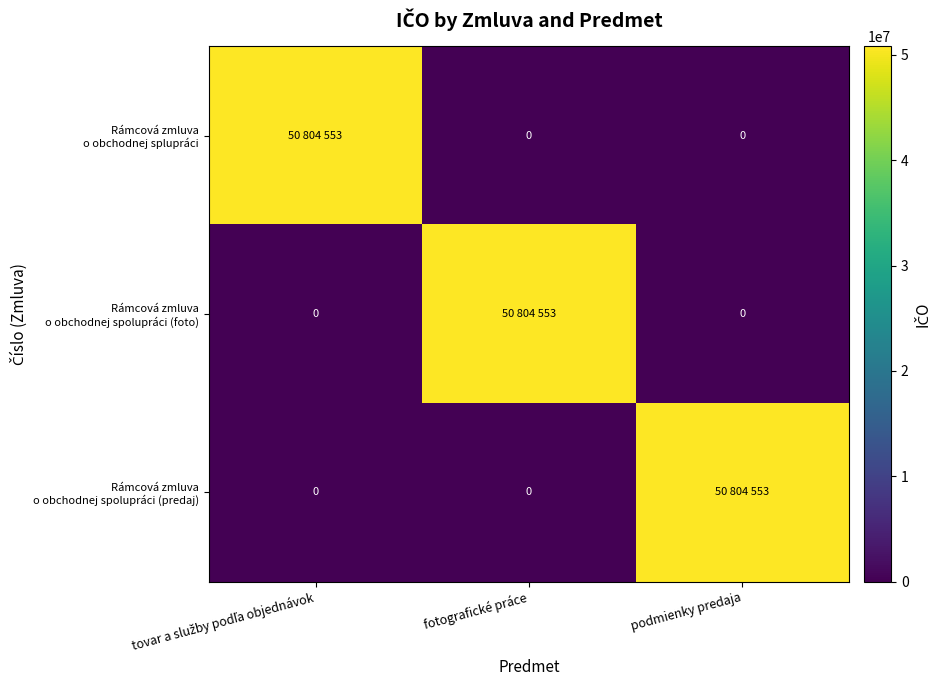

List the labels in order of Rámcová zmluva o obchodnej spolupráci (predaj) value, smallest first.

tovar a služby podľa objednávok, fotografické práce, podmienky predaja